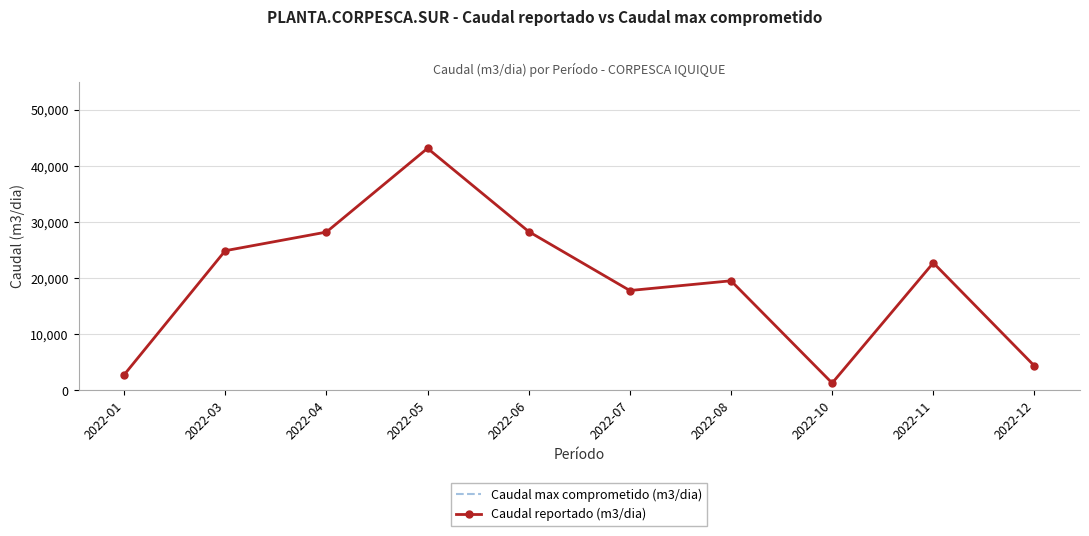

Rank the categories by Caudal max comprometido (m3/dia) value from lowest to highest.

2022-01, 2022-03, 2022-04, 2022-05, 2022-06, 2022-07, 2022-08, 2022-10, 2022-11, 2022-12